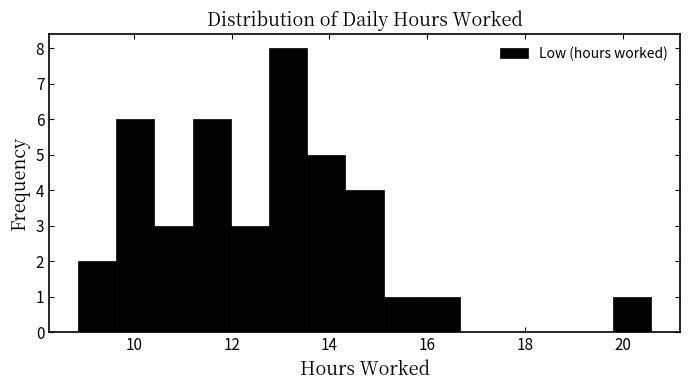

Around what value on the x-axis is the tallest bar? Give the approximate position of its centre, as read against the axis.

13.2